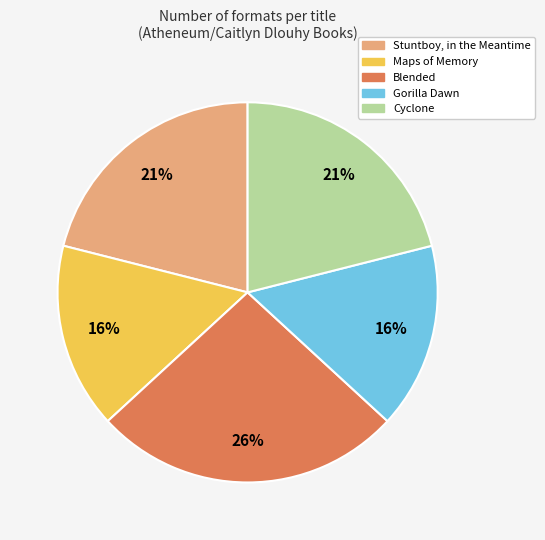

Does Maps of Memory account for over 50% of the chart?

No